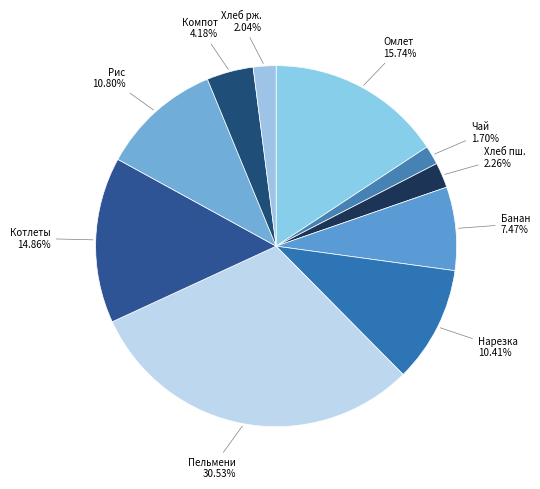

How many slices are in this pie chart?

10